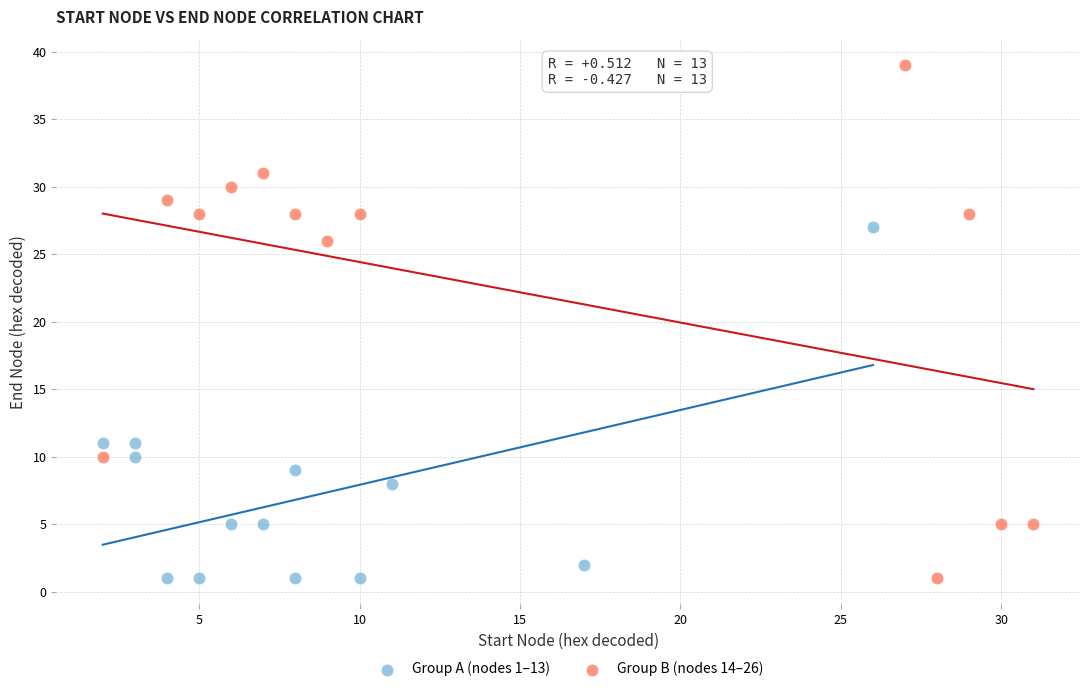

Which series reaches the maximum Y coordinate?

Group B (nodes 14–26)